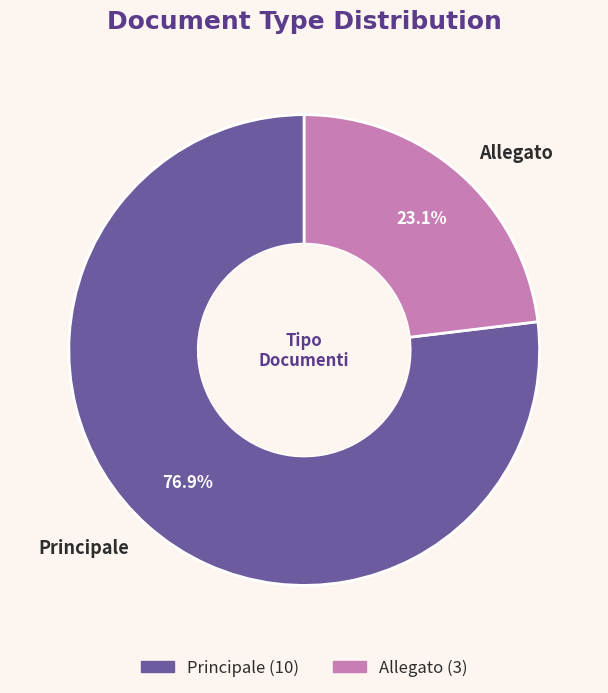

What is the smallest slice in the pie chart?

Allegato